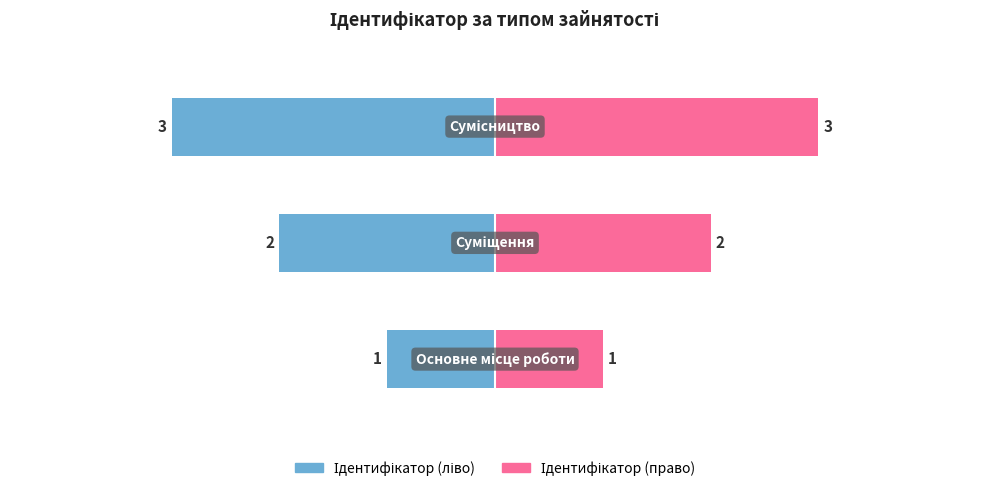

List the labels in order of value, smallest first.

Основне місце роботи, Суміщення, Сумісництво